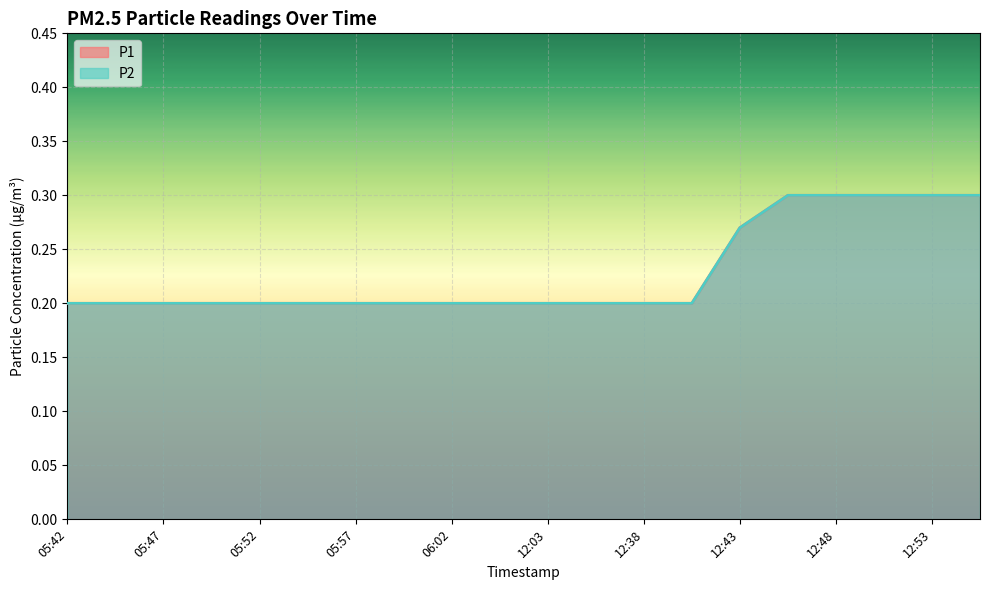

True or false: P1 and P2 intersect in this chart.

False